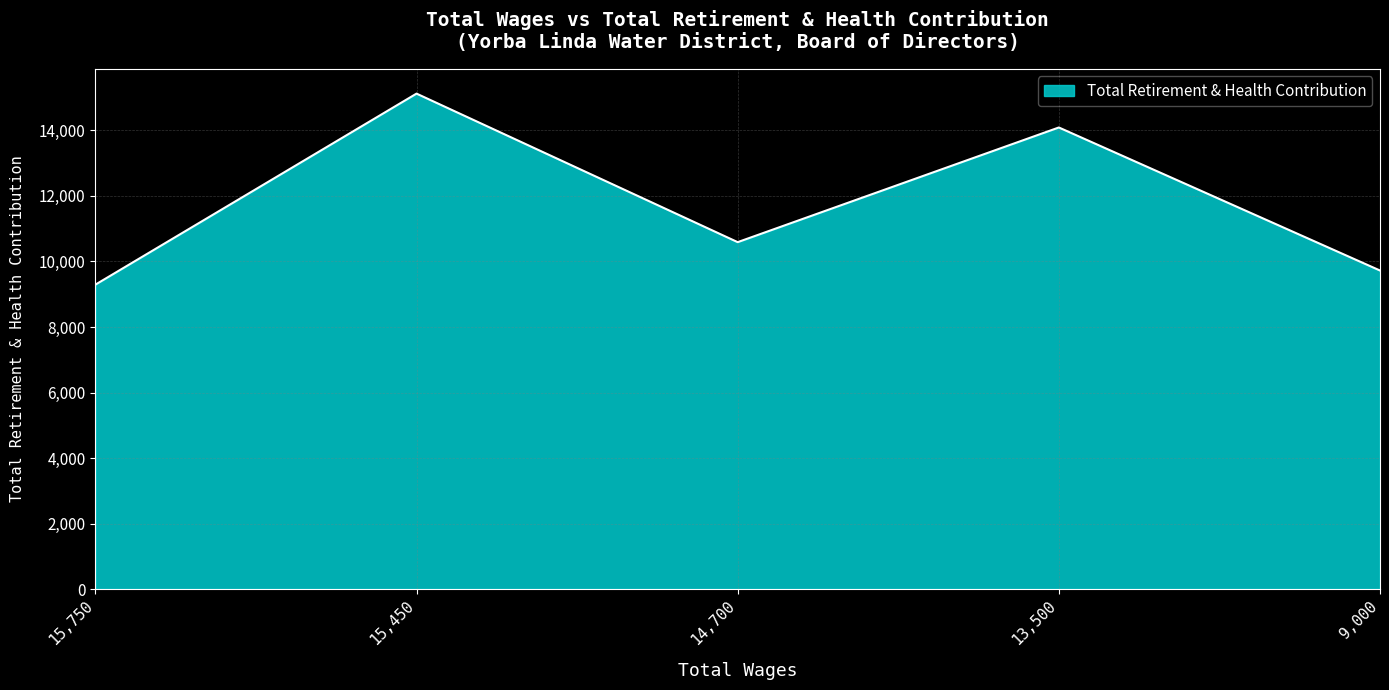

At which category does the chart reach its minimum across all series?

15,750